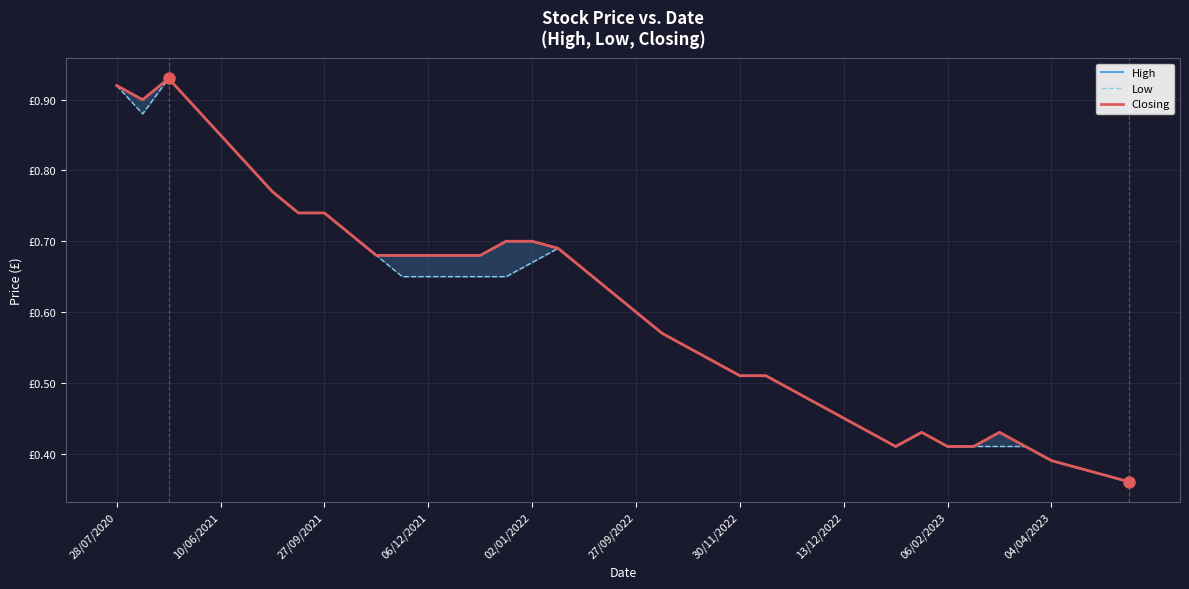

The value of High at 38 is 0.2. True or false?

False